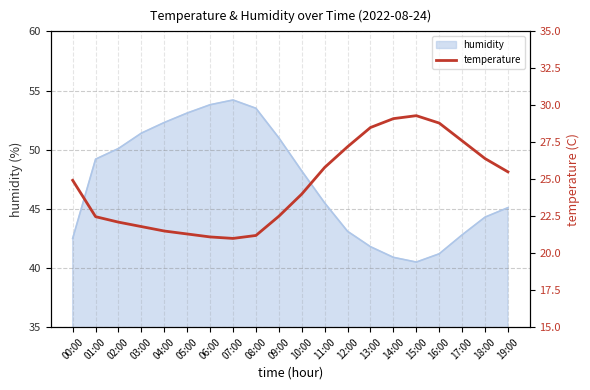

Is it true that the value at 05:00 is 21.3?

True